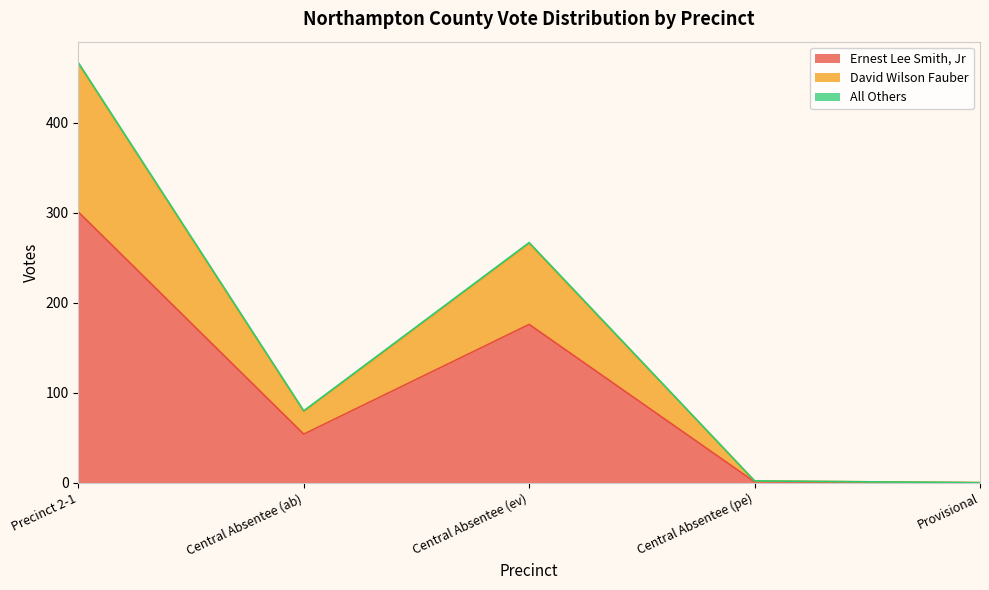

How many interior local valleys does the David Wilson Fauber series have?

1